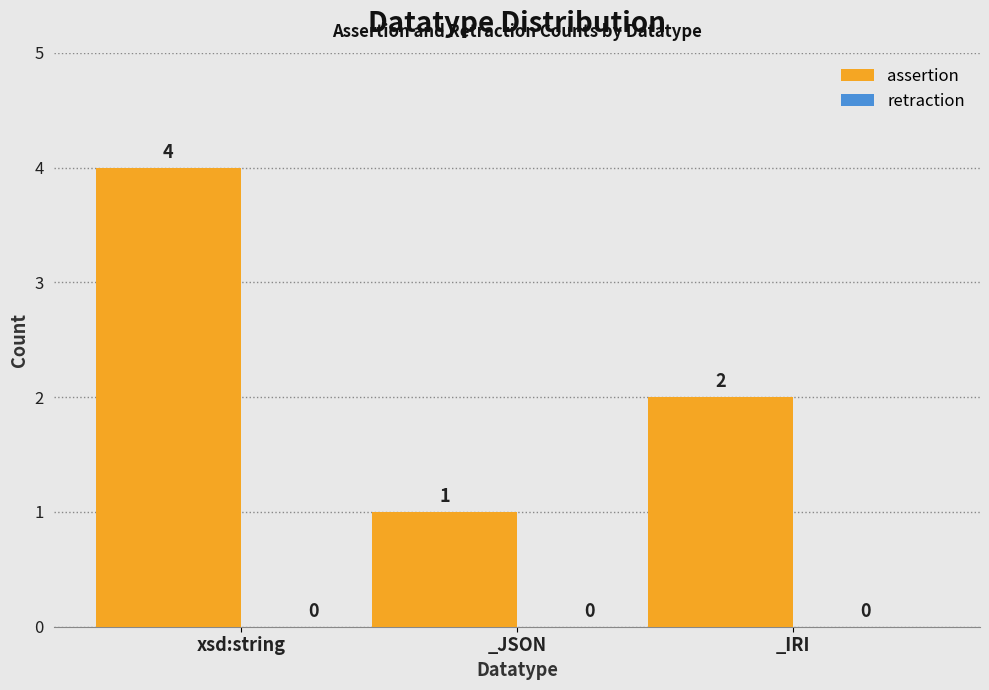

Reading left to right, what are all the values shown in this chart?

xsd:string=4	_JSON=1	_IRI=2